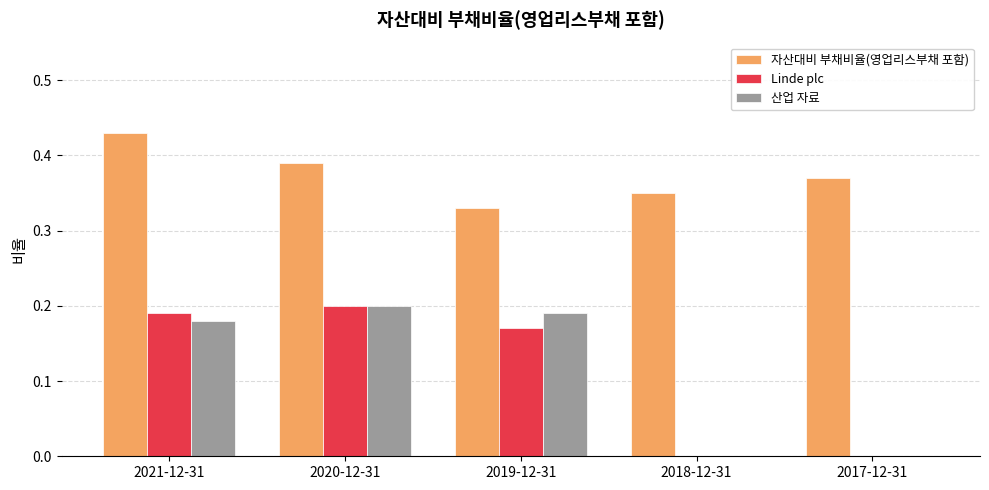

True or false: Linde plc has a value of 0.3 at 2020-12-31.

False